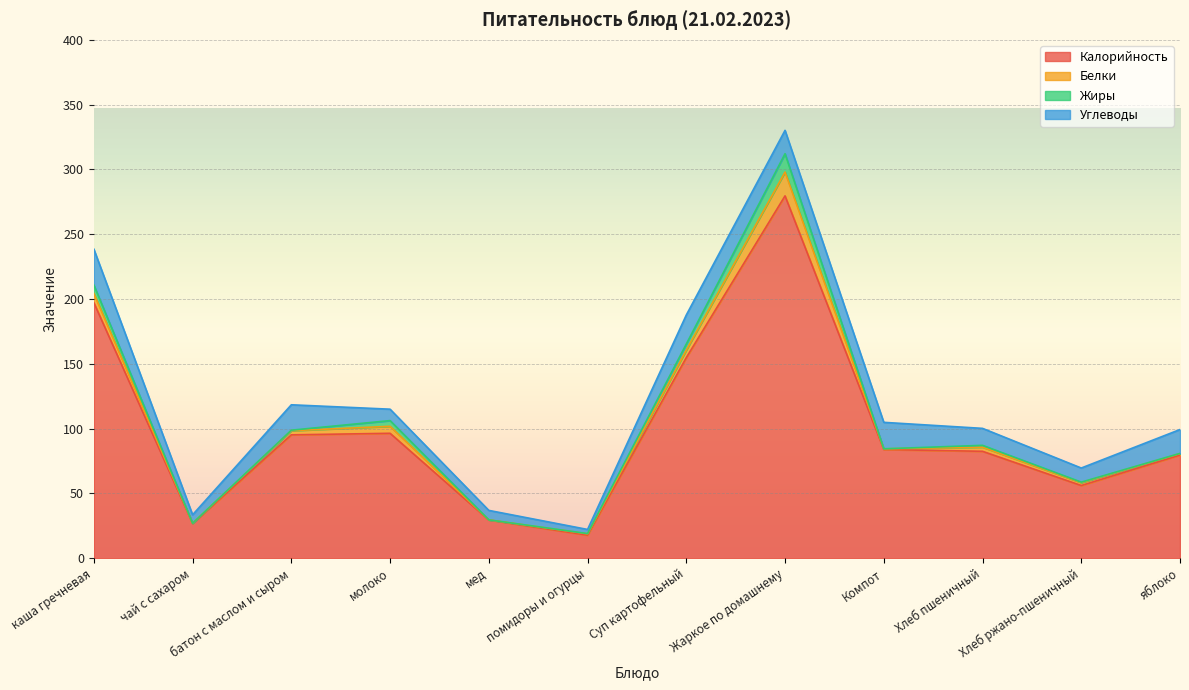

Which series has the largest total across all categories?

Калорийность